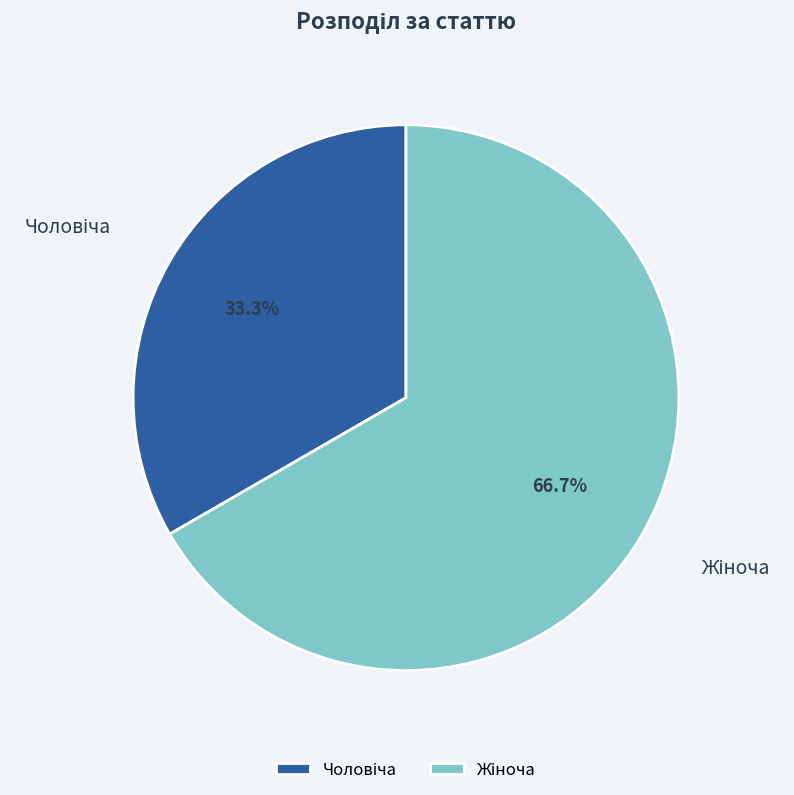

Is there a majority slice in this chart?

Yes